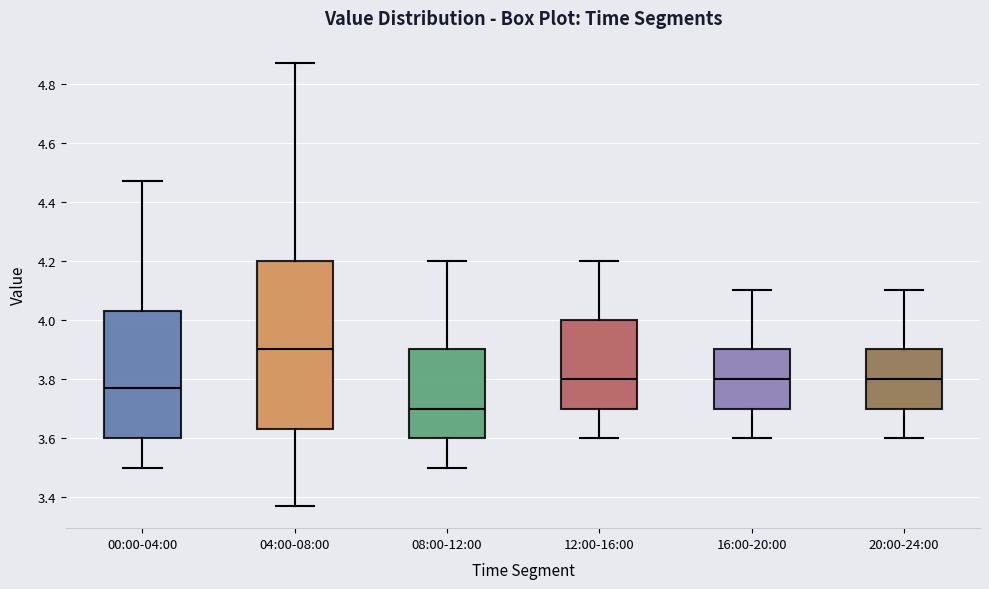

Which box has the highest median line?

04:00-08:00